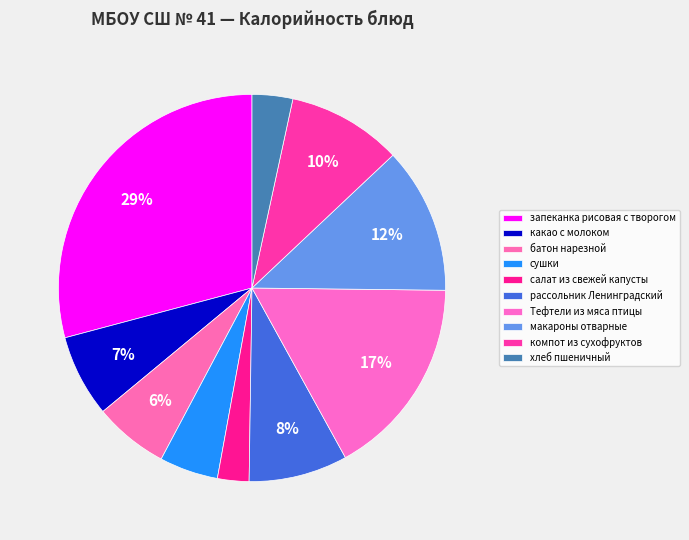

Which has a higher value, батон нарезной or компот из сухофруктов?

компот из сухофруктов